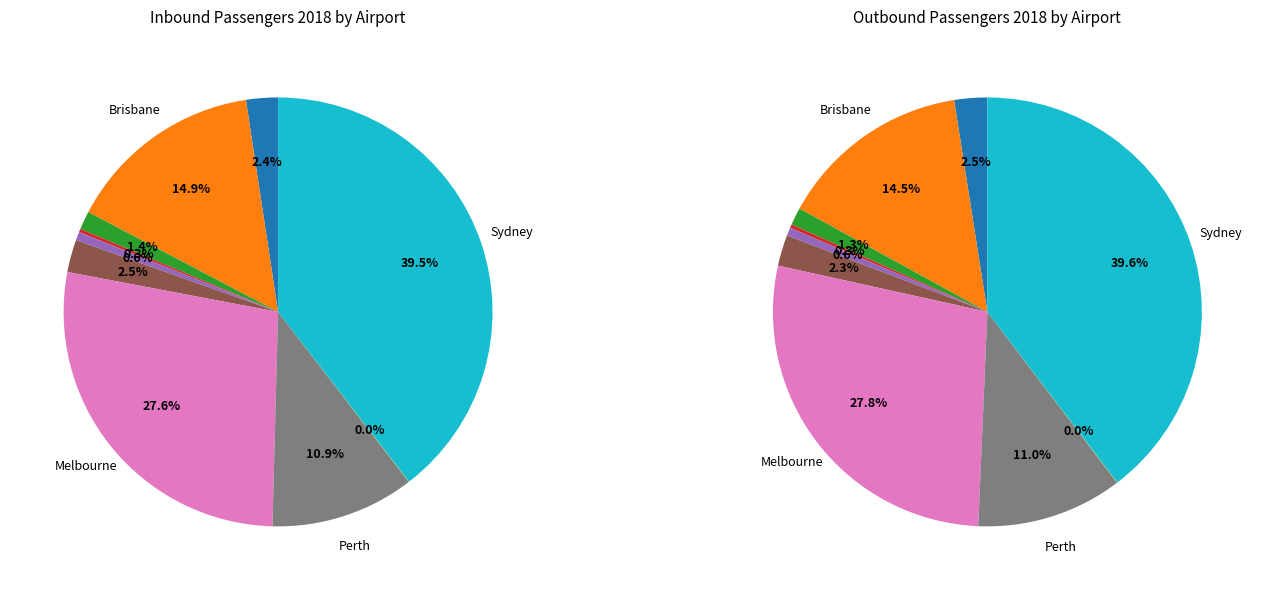

How many slices are in this pie chart?

10